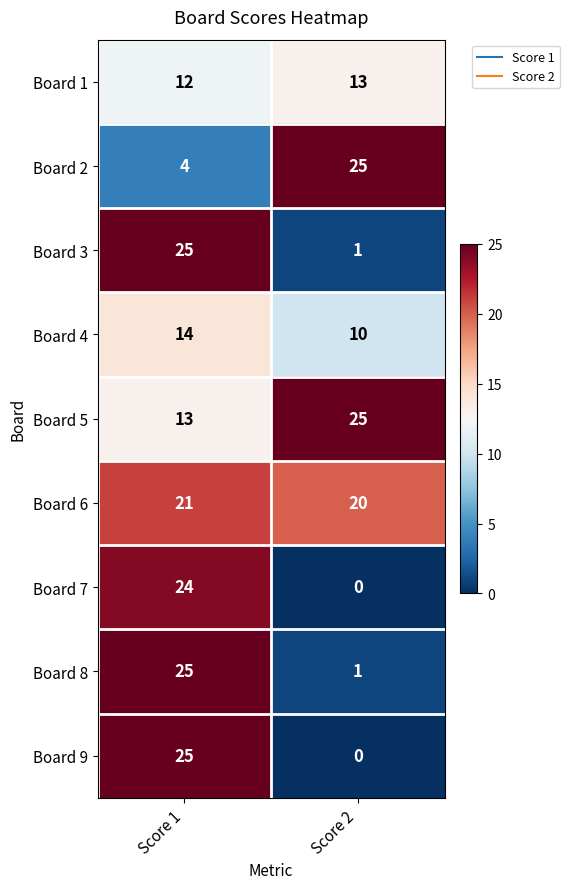

List the labels in order of Board 7 value, smallest first.

Score 2, Score 1